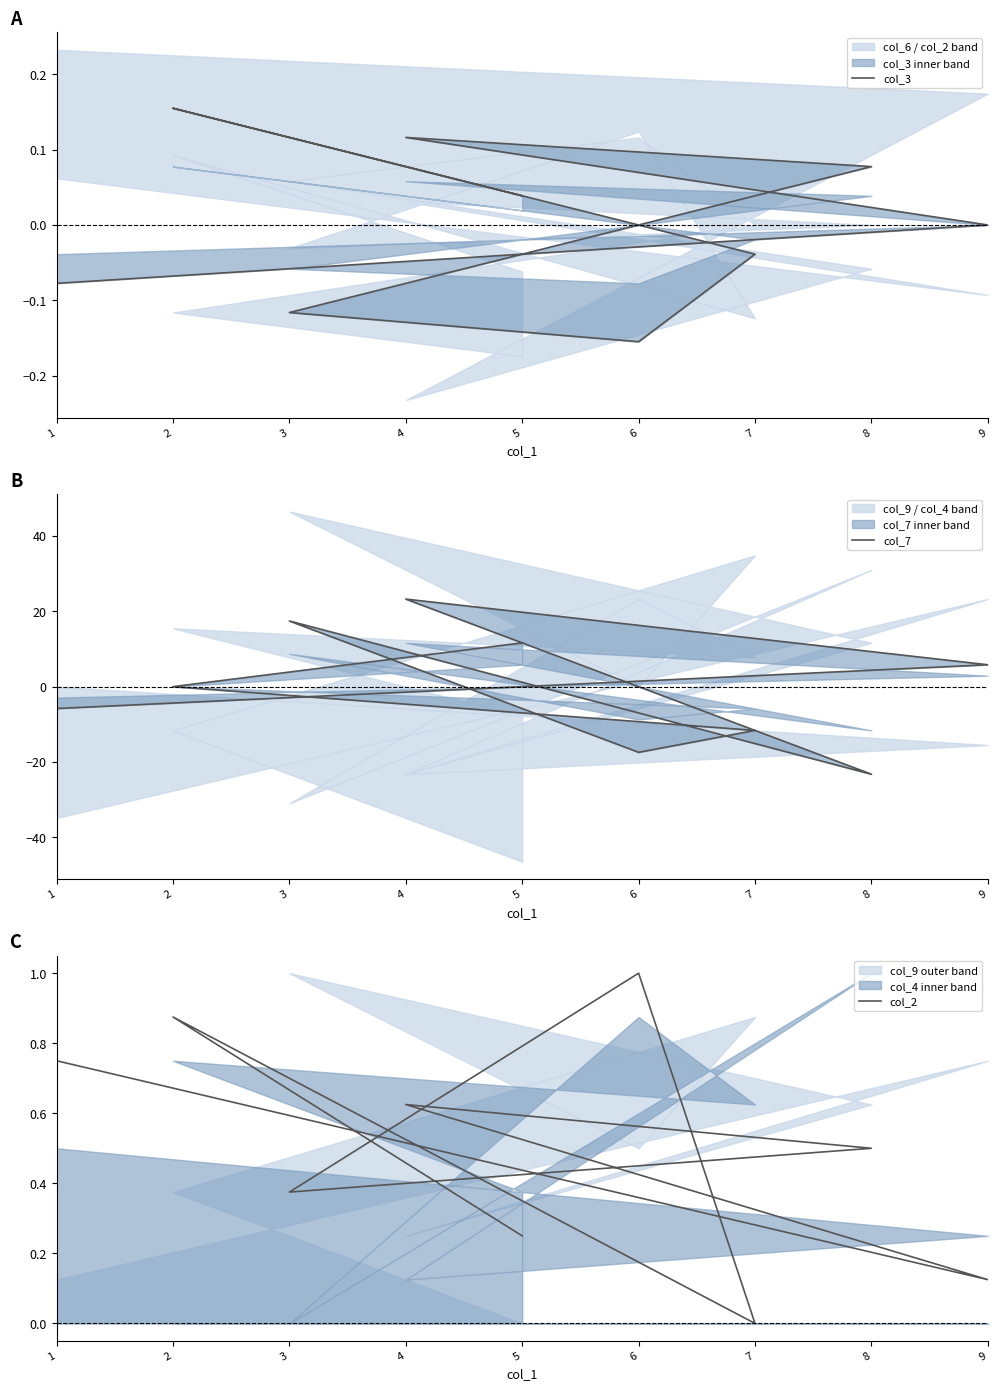

Which series changed the most between 5 and 8?

col_7